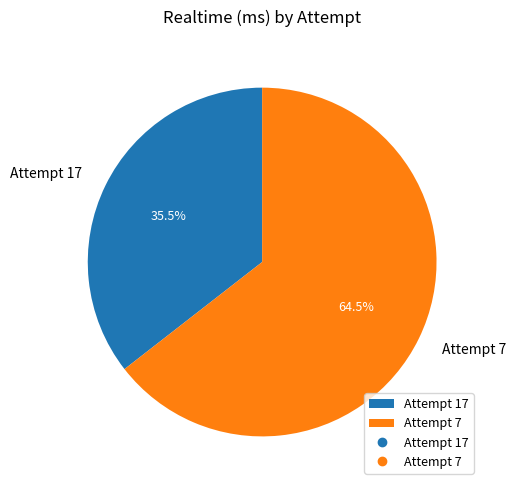

Which slice is the largest?

Attempt 7